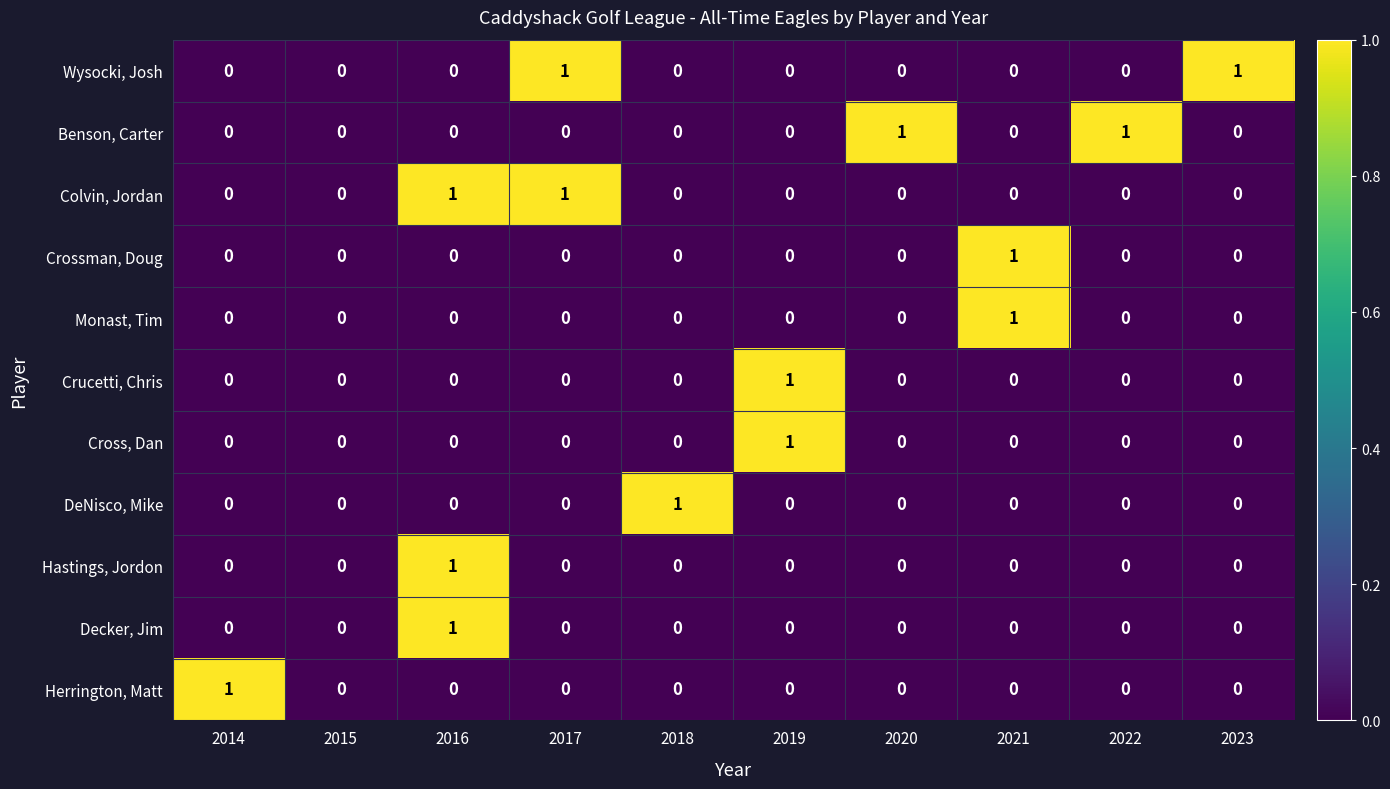

Count the Wysocki, Josh values in the range 0 to 1.

10